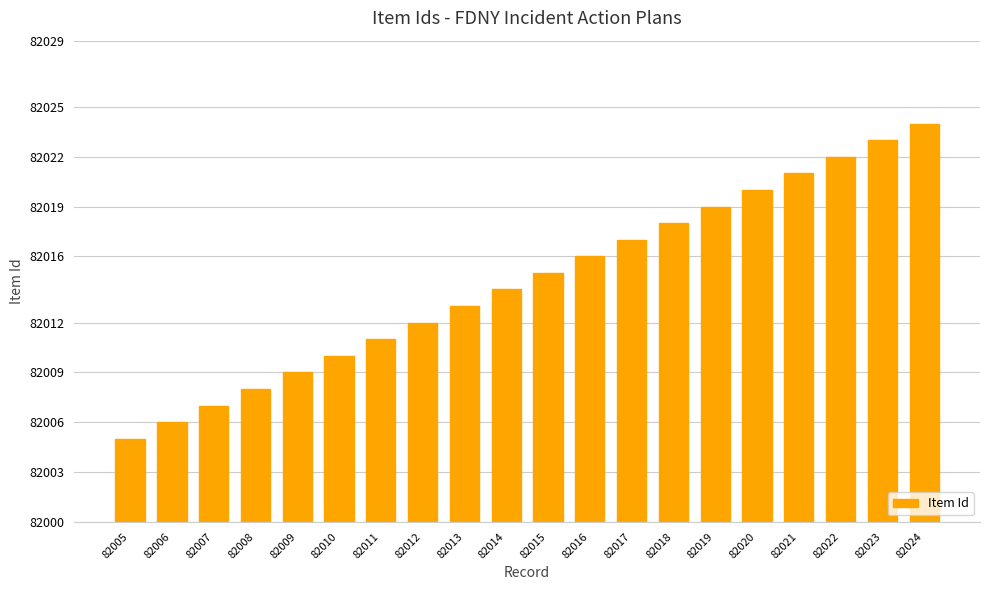

What is the difference between the maximum and minimum values?

19